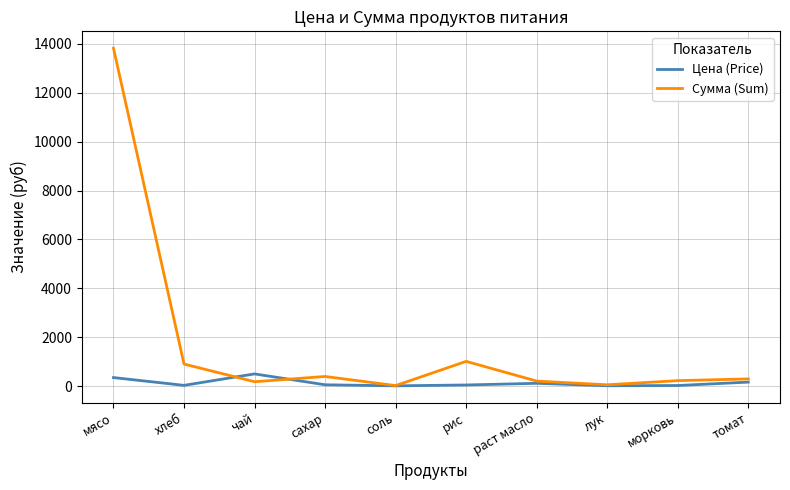

What is the minimum value for Сумма (Sum)?

21.5